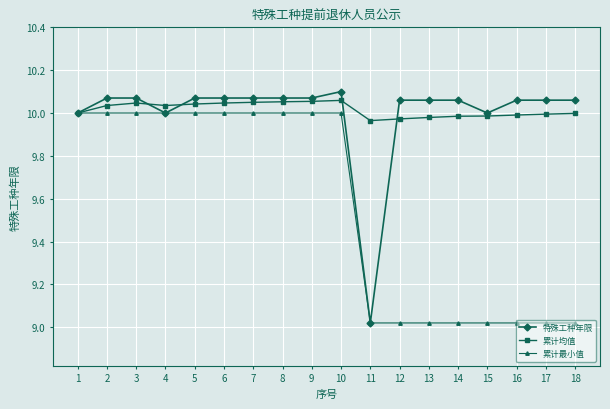

The value of 特殊工种年限 at 2 is 6.4. True or false?

False